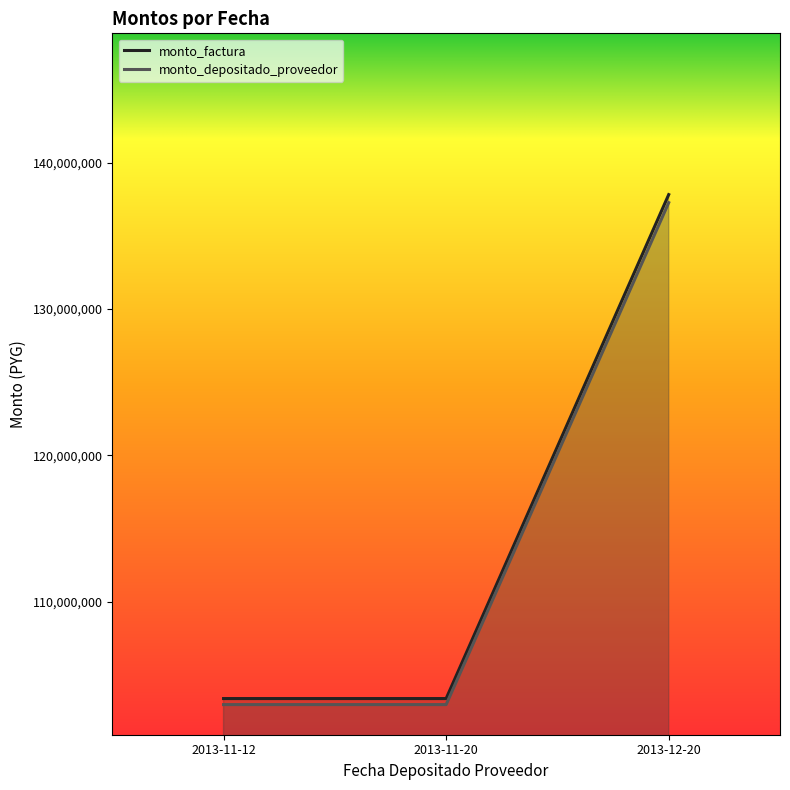

What is the value of the monto_depositado_proveedor point at the 3rd from the left?

137268262